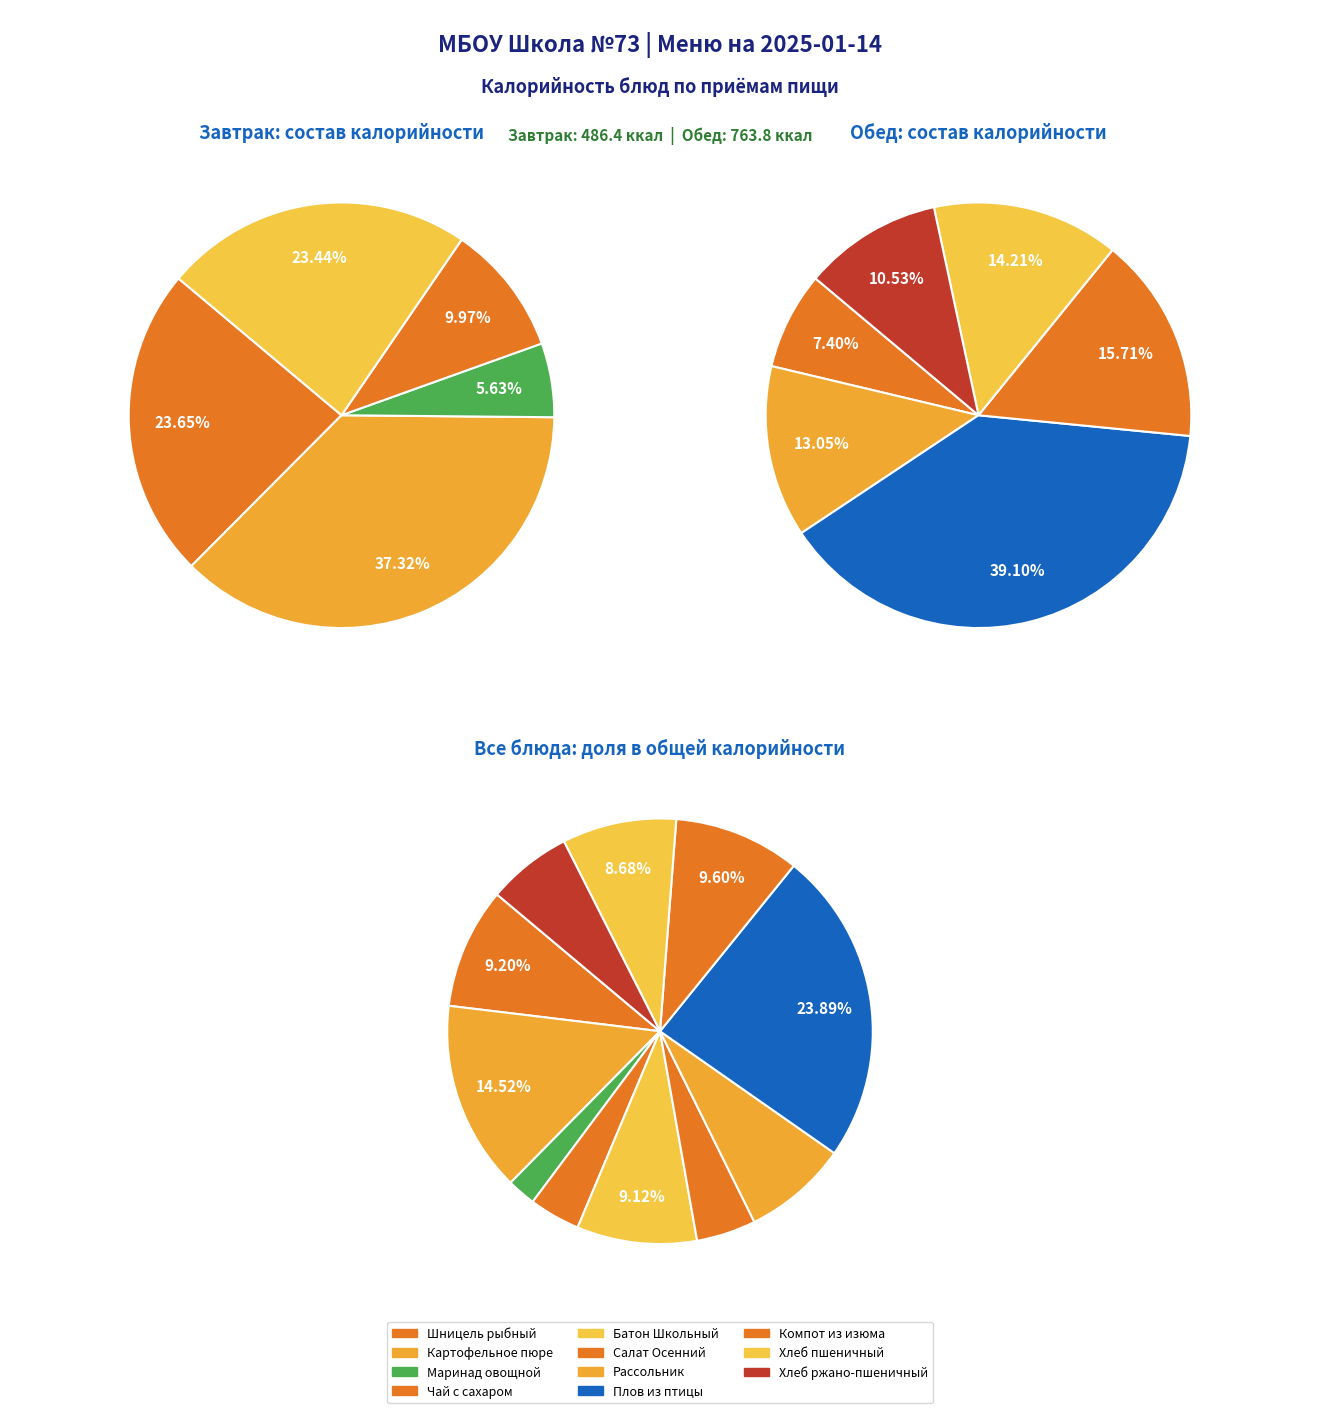

To the nearest percent, what is the difference between the Картофельное пюре and Салат Осенний slice percentages?

10%